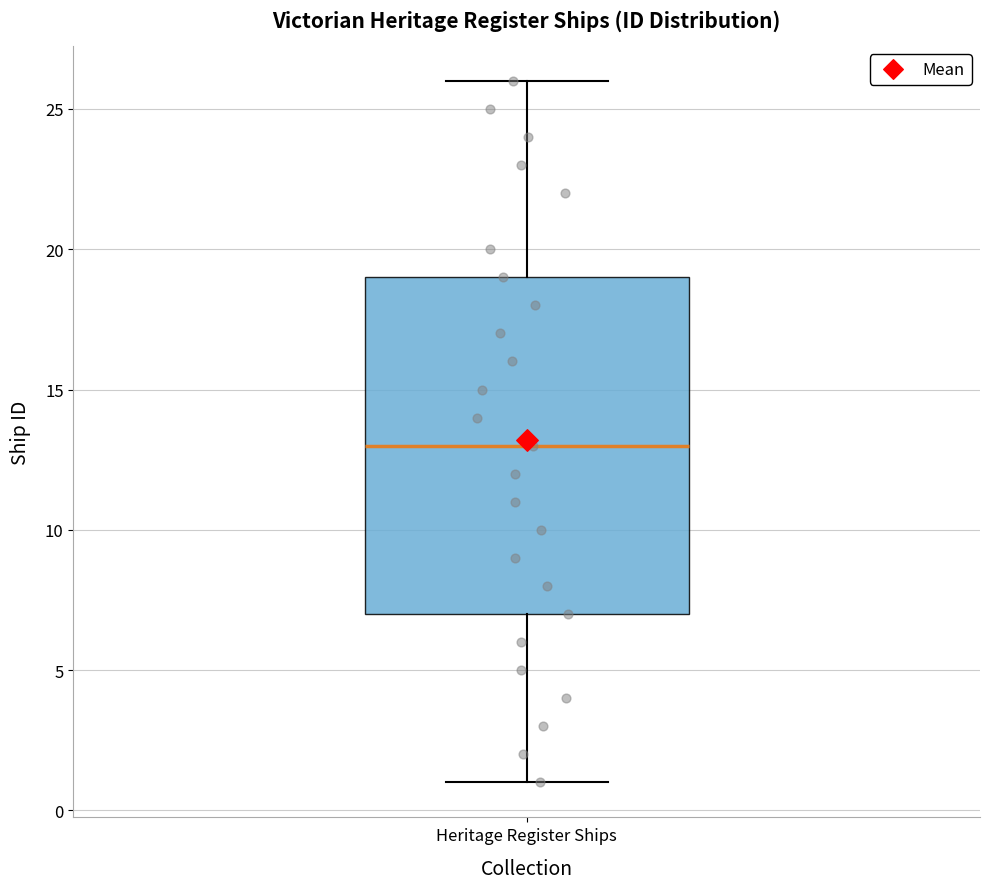

Transcribe this box plot: give where the median line is, the range the box spans, and where the two whiskers end, as read against the y-axis. The values are not printed on the chart, so give them approximately, as read against the axis.

median 13, box 7 to 19, whiskers 1 to 26